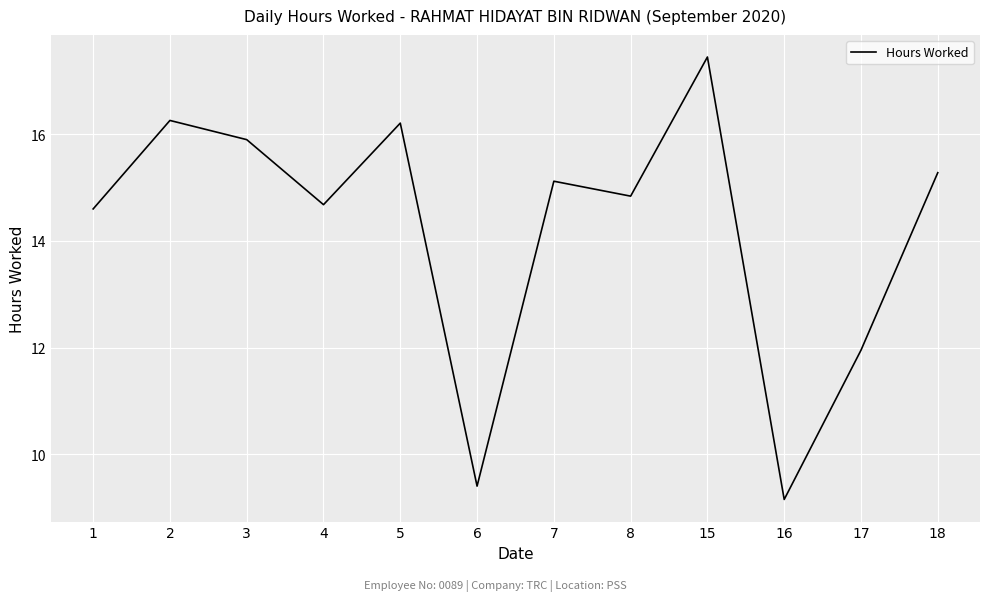

The chart shows a value of 16.2 at 5. True or false?

True